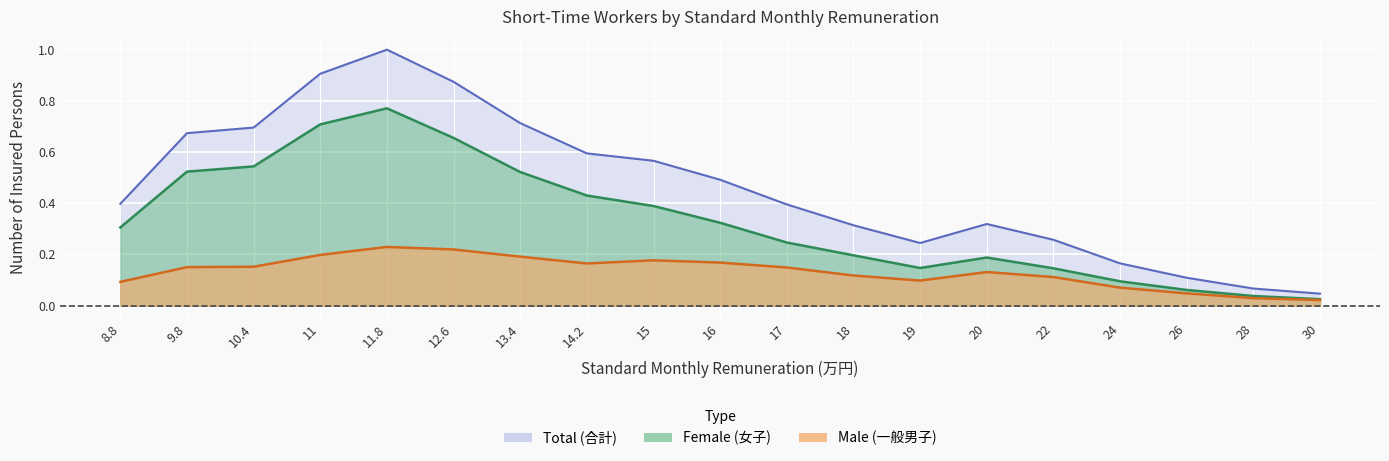

Rank the series by their average value, from lowest to highest.

Male (一般男子), Female (女子), Total (合計)